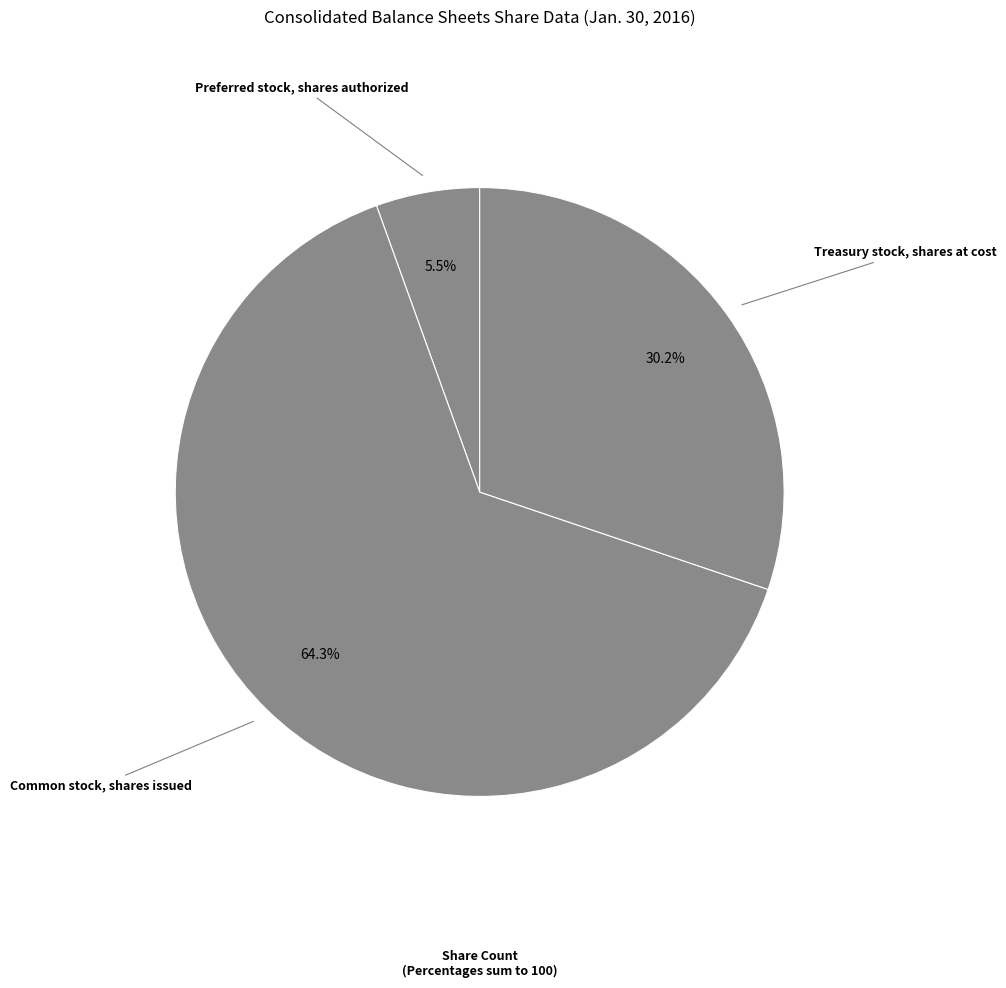

Rank the categories by value from highest to lowest.

Common stock, shares issued, Treasury stock, shares at cost, Preferred stock, shares authorized